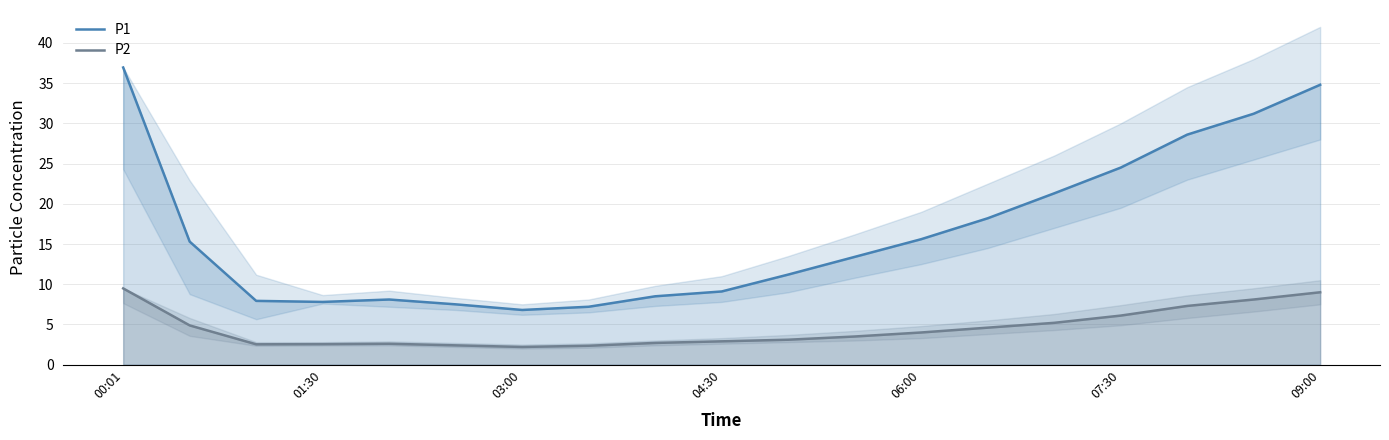

What is the average value of the P2 series?

4.5